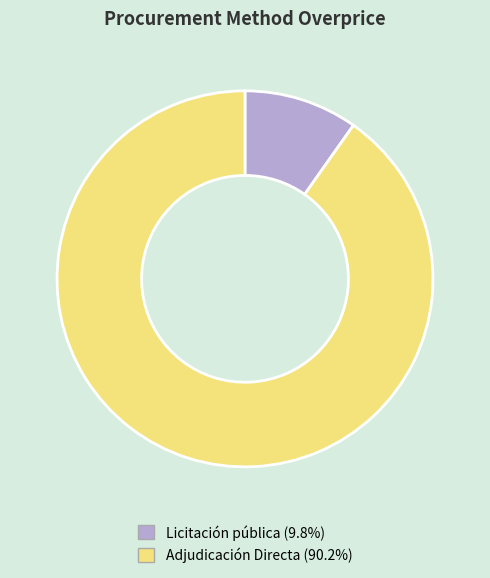

What is the largest slice in the pie chart?

Adjudicación Directa